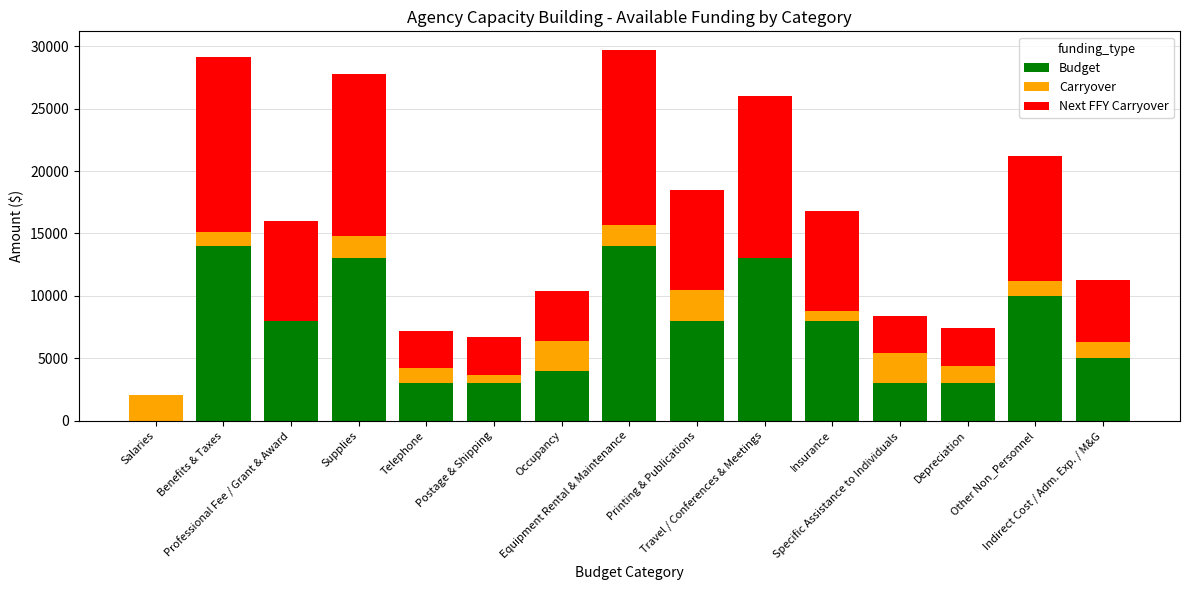

What is the difference between the maximum and second lowest values in the Budget series?

11000